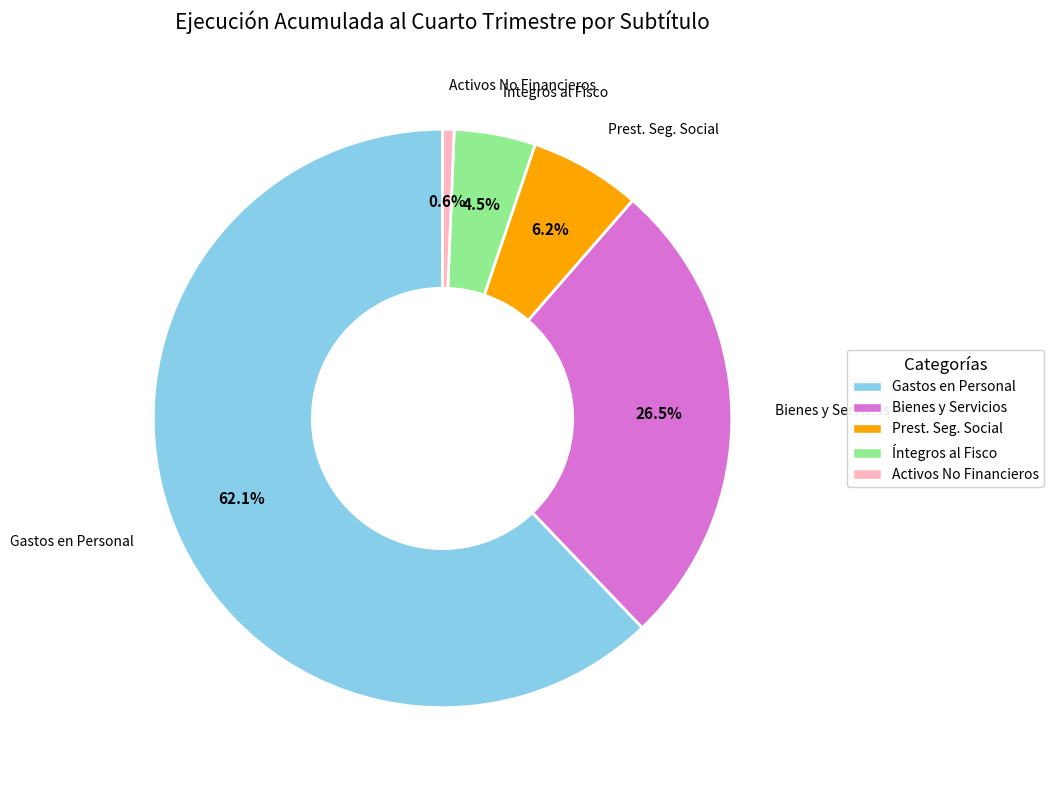

Is there a majority slice in this chart?

Yes